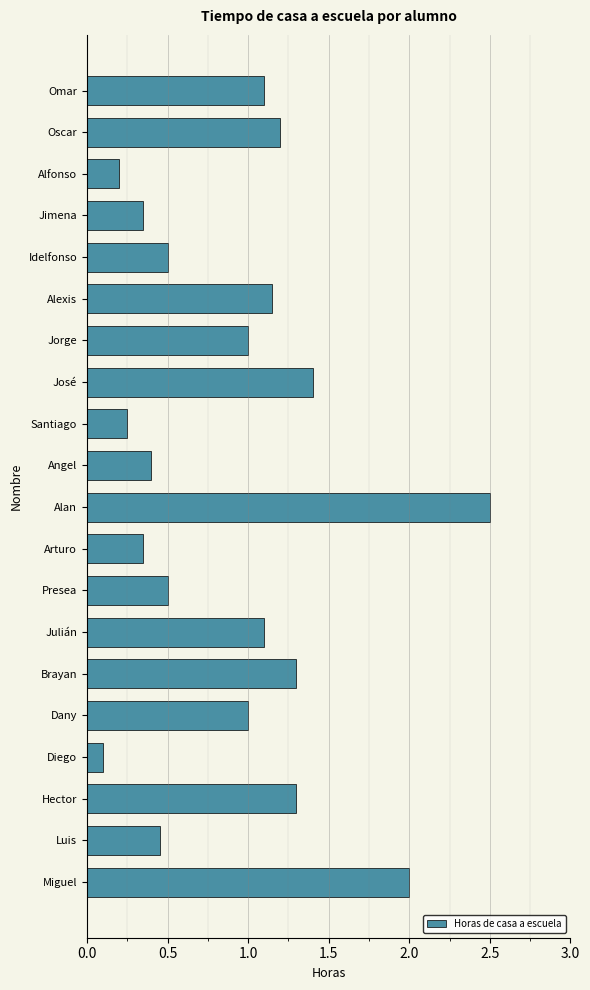

At which category does the chart reach its peak across all series?

Alan